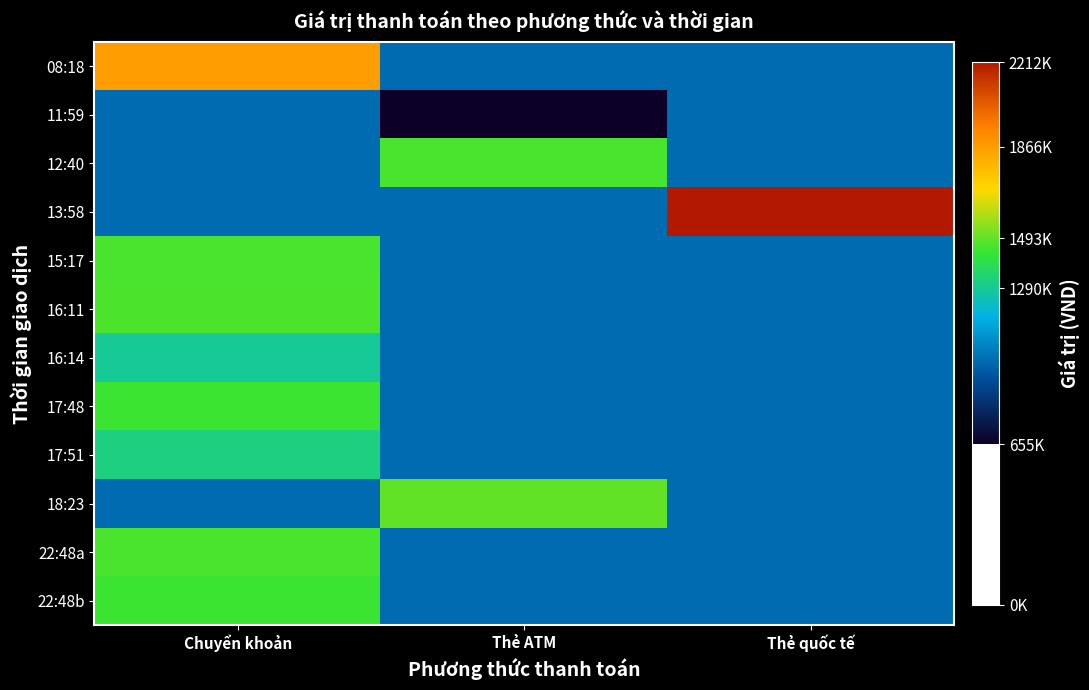

Reading left to right, list all the values displayed in this chart.

08:18: Chuyển khoản=1866000	Thẻ ATM=995400	Thẻ quốc tế=995400
11:59: Chuyển khoản=995400	Thẻ ATM=655000	Thẻ quốc tế=995400
12:40: Chuyển khoản=995400	Thẻ ATM=1463000	Thẻ quốc tế=995400
13:58: Chuyển khoản=995400	Thẻ ATM=995400	Thẻ quốc tế=2212000
15:17: Chuyển khoản=1463000	Thẻ ATM=995400	Thẻ quốc tế=995400
16:11: Chuyển khoản=1465000	Thẻ ATM=995400	Thẻ quốc tế=995400
16:14: Chuyển khoản=1290000	Thẻ ATM=995400	Thẻ quốc tế=995400
17:48: Chuyển khoản=1443000	Thẻ ATM=995400	Thẻ quốc tế=995400
17:51: Chuyển khoản=1318000	Thẻ ATM=995400	Thẻ quốc tế=995400
18:23: Chuyển khoản=995400	Thẻ ATM=1493000	Thẻ quốc tế=995400
22:48a: Chuyển khoản=1463000	Thẻ ATM=995400	Thẻ quốc tế=995400
22:48b: Chuyển khoản=1443000	Thẻ ATM=995400	Thẻ quốc tế=995400